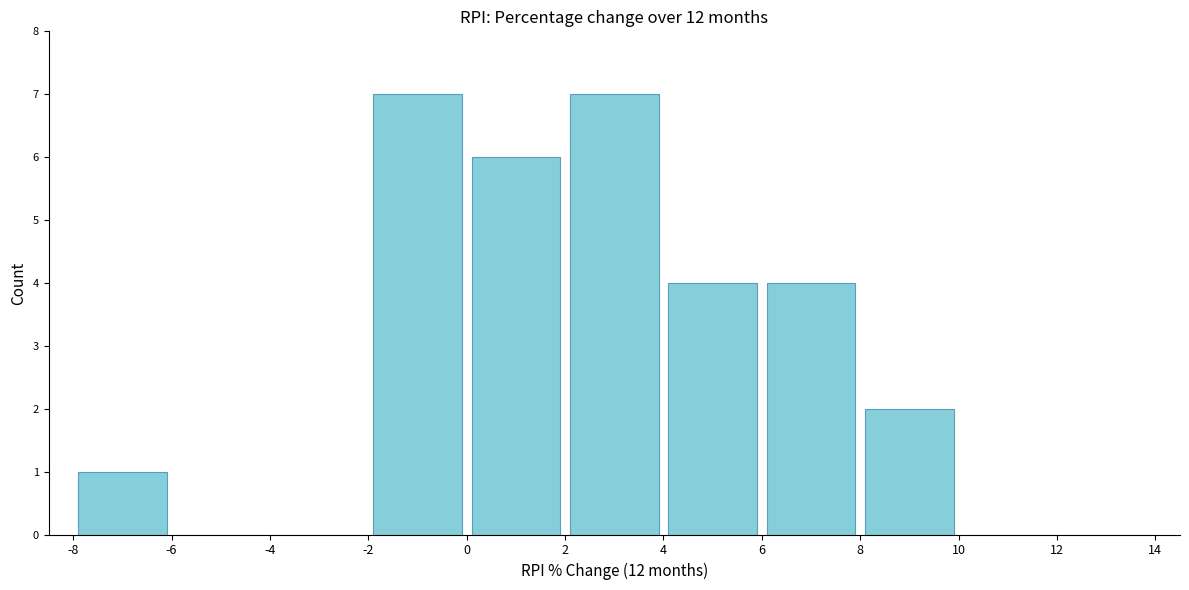

How tall is the bar that spans 2 to 4 on the x-axis? The values are not printed on the chart, so give them approximately, as read against the axis.

7